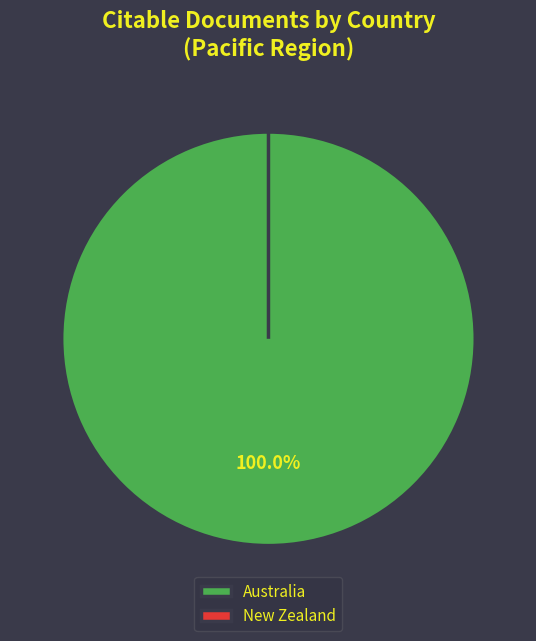

How many slices are in this pie chart?

2